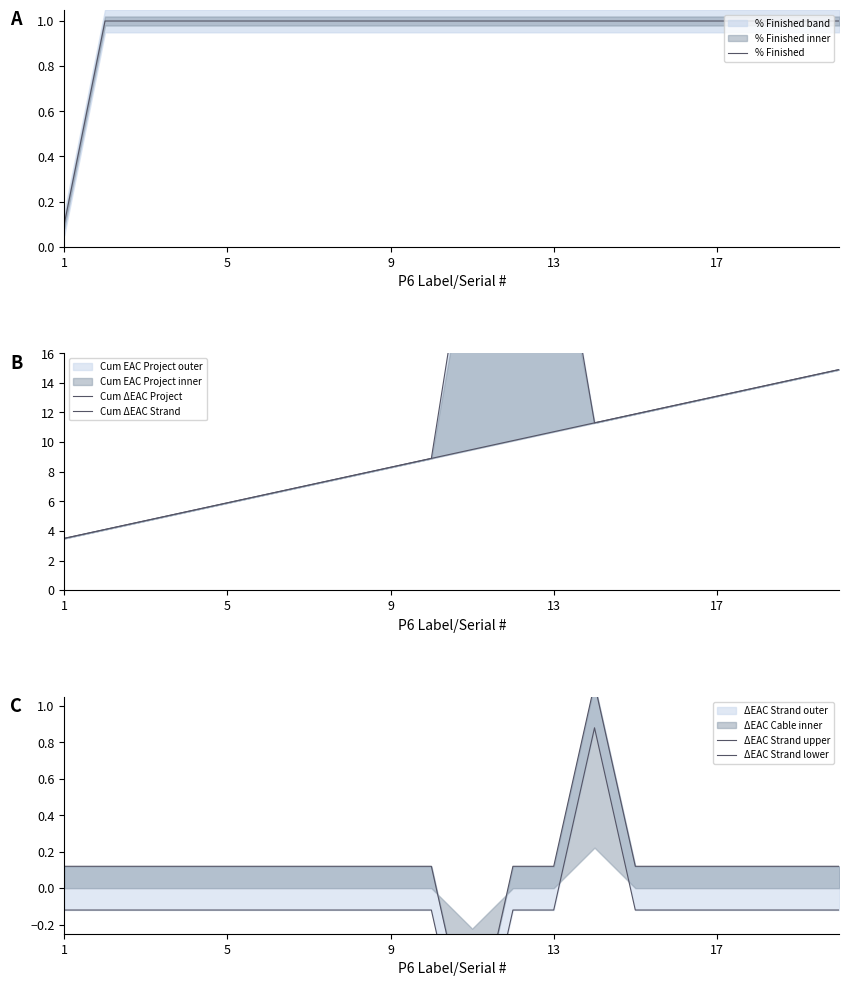

True or false: % Finished has a value of 0.0 at 1.

False